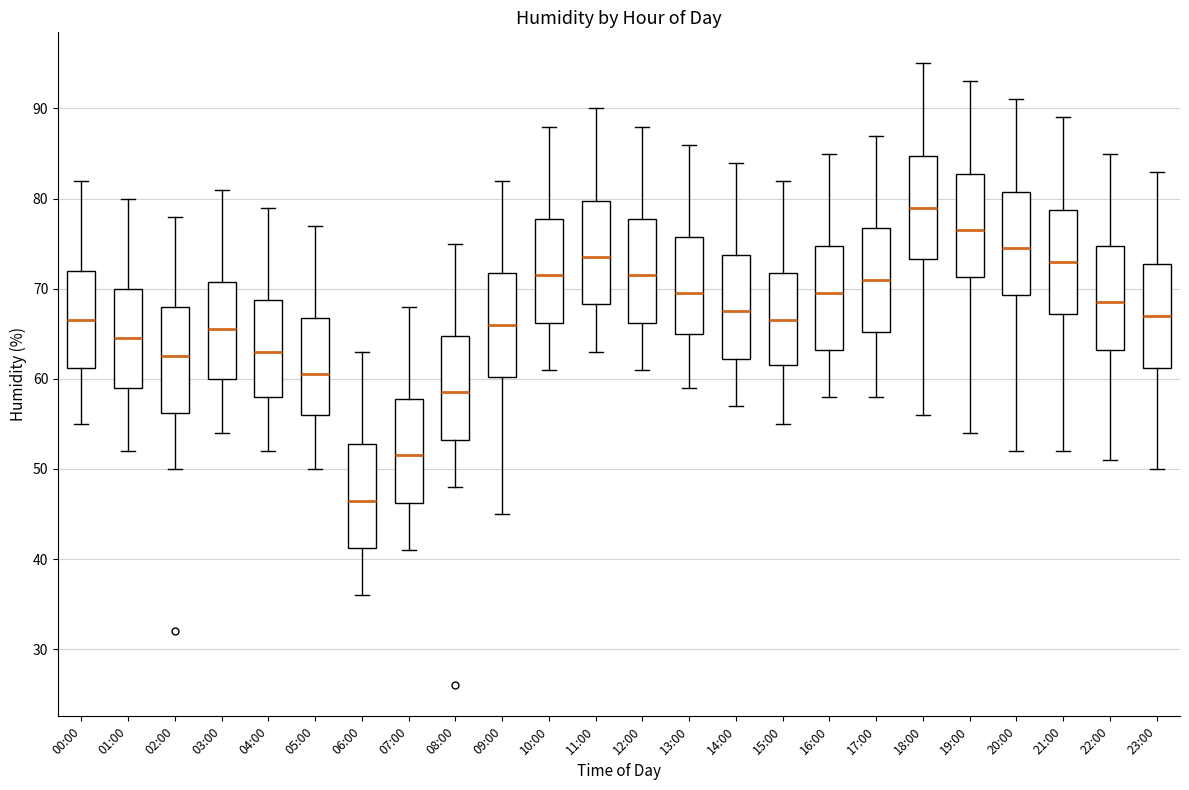

Reading left to right, transcribe this box plot: for each box, give where its median line is, the range the box spans, and where its two whiskers end, as read against the y-axis. The values are not printed on the chart, so give them approximately, as read against the axis.

00:00: median 67, box 61 to 72, whiskers 55 to 82
01:00: median 65, box 59 to 70, whiskers 52 to 80
02:00: median 63, box 56 to 68, whiskers 50 to 78
03:00: median 66, box 60 to 71, whiskers 54 to 81
04:00: median 63, box 58 to 69, whiskers 52 to 79
05:00: median 61, box 56 to 67, whiskers 50 to 77
06:00: median 47, box 41 to 53, whiskers 36 to 63
07:00: median 52, box 46 to 58, whiskers 41 to 68
08:00: median 59, box 53 to 65, whiskers 48 to 75
09:00: median 66, box 60 to 72, whiskers 45 to 82
10:00: median 72, box 66 to 78, whiskers 61 to 88
11:00: median 74, box 68 to 80, whiskers 63 to 90
12:00: median 72, box 66 to 78, whiskers 61 to 88
13:00: median 70, box 65 to 76, whiskers 59 to 86
14:00: median 68, box 62 to 74, whiskers 57 to 84
15:00: median 67, box 62 to 72, whiskers 55 to 82
16:00: median 70, box 63 to 75, whiskers 58 to 85
17:00: median 71, box 65 to 77, whiskers 58 to 87
18:00: median 79, box 73 to 85, whiskers 56 to 95
19:00: median 77, box 71 to 83, whiskers 54 to 93
20:00: median 75, box 69 to 81, whiskers 52 to 91
21:00: median 73, box 67 to 79, whiskers 52 to 89
22:00: median 69, box 63 to 75, whiskers 51 to 85
23:00: median 67, box 61 to 73, whiskers 50 to 83